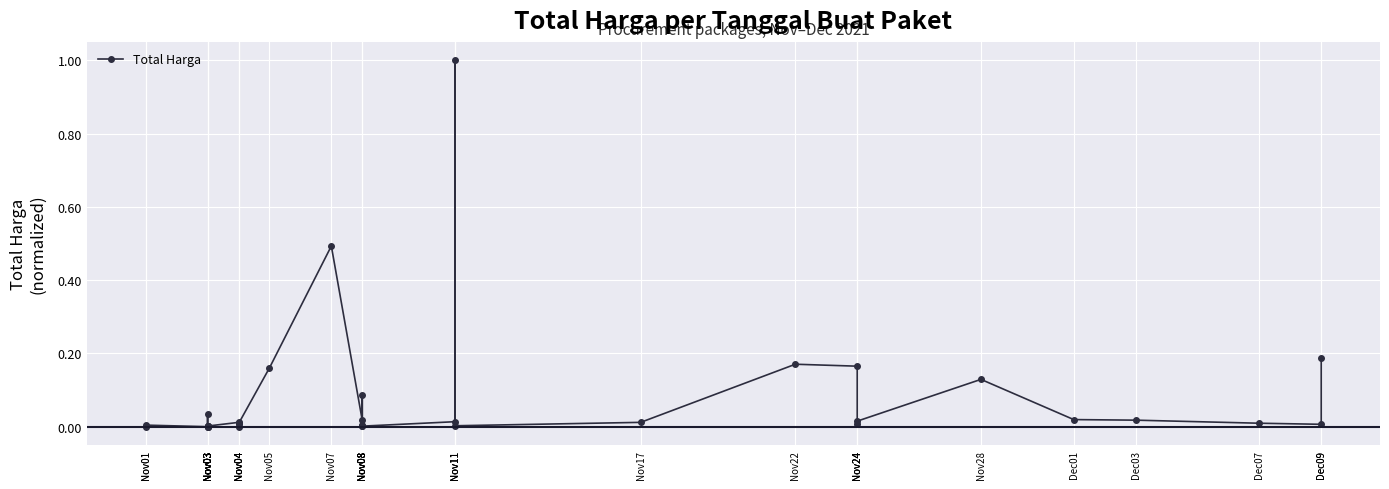

Between Nov08 and Nov03, which is larger?

Nov08